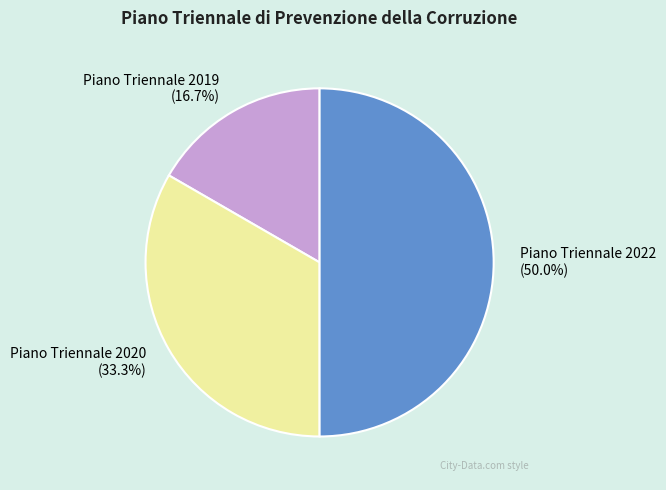

What percentage is the Piano Triennale 2022 slice, to the nearest percent?

50%